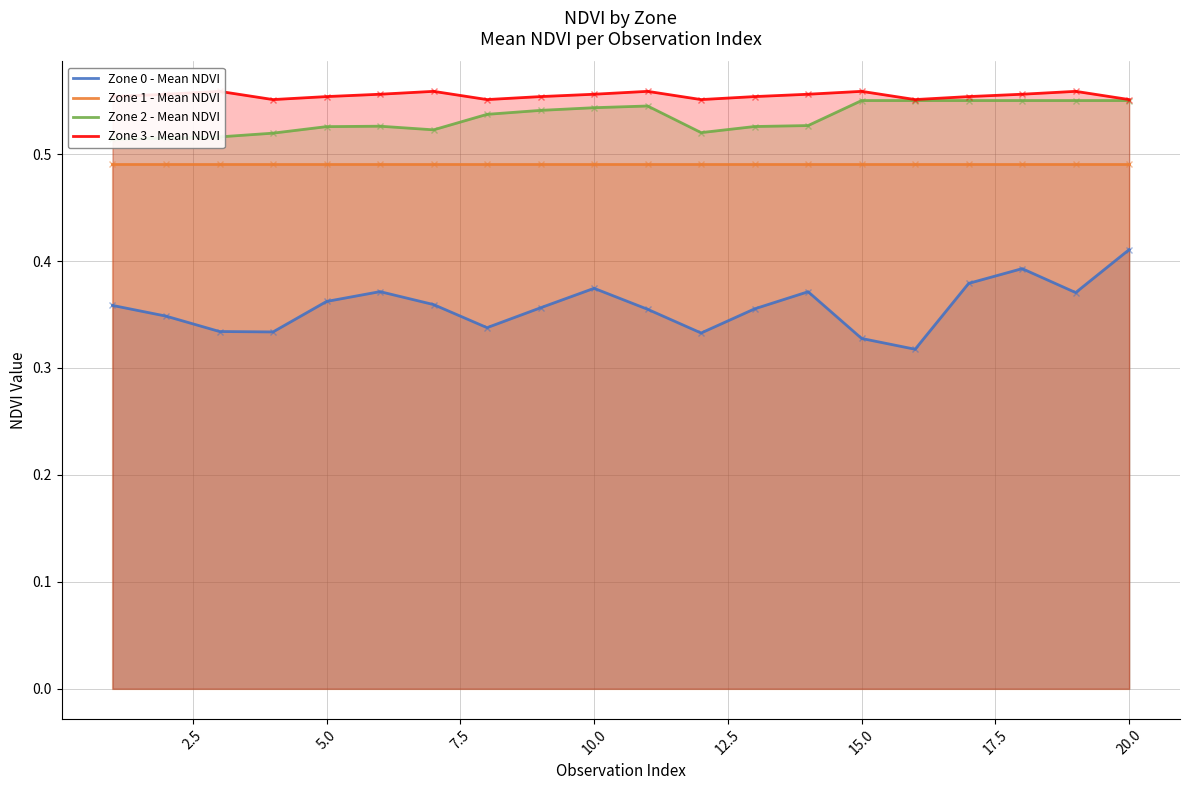

True or false: Zone 1 - Mean NDVI and Zone 0 - Mean NDVI intersect in this chart.

False